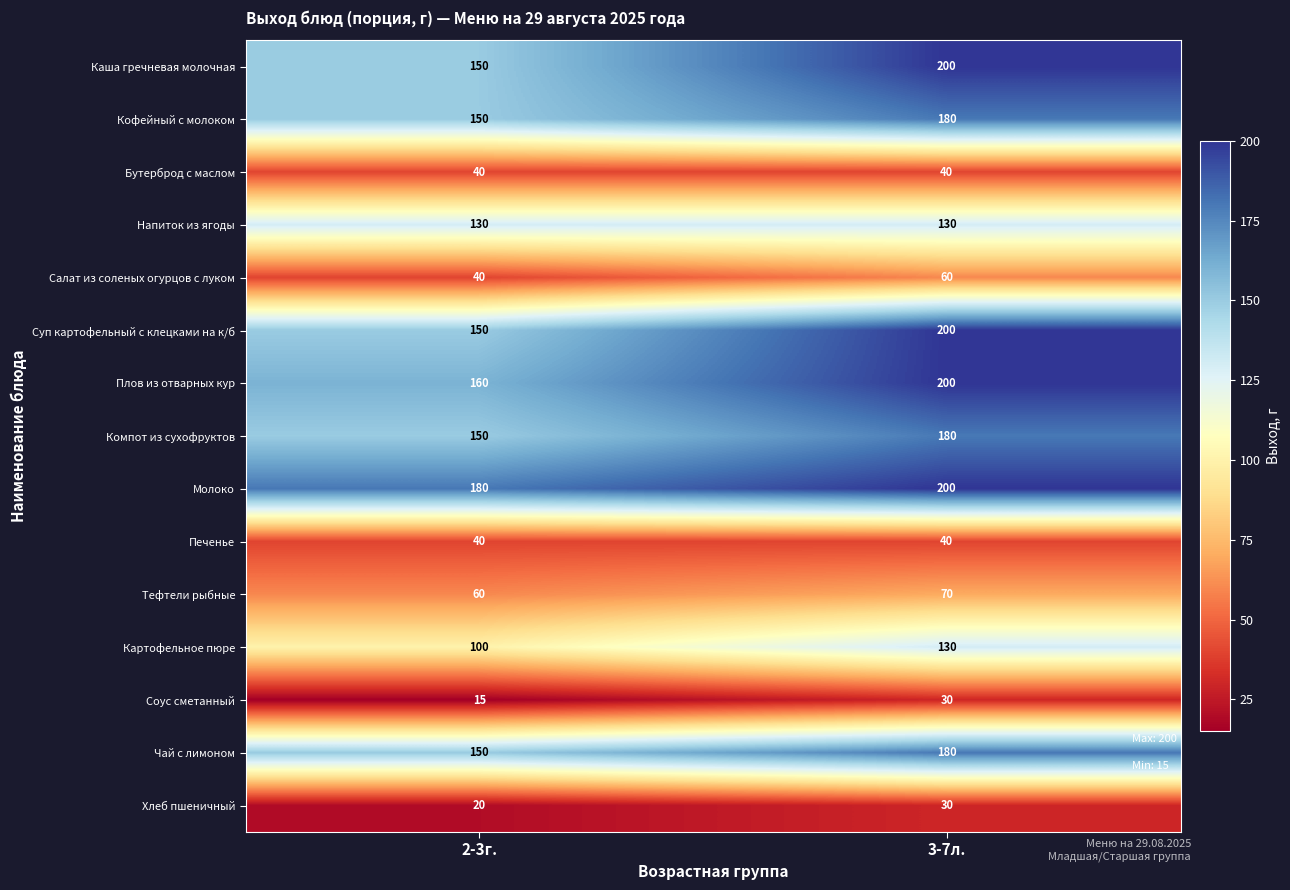

What is the difference between the highest and lowest values at 2-3г.?

165